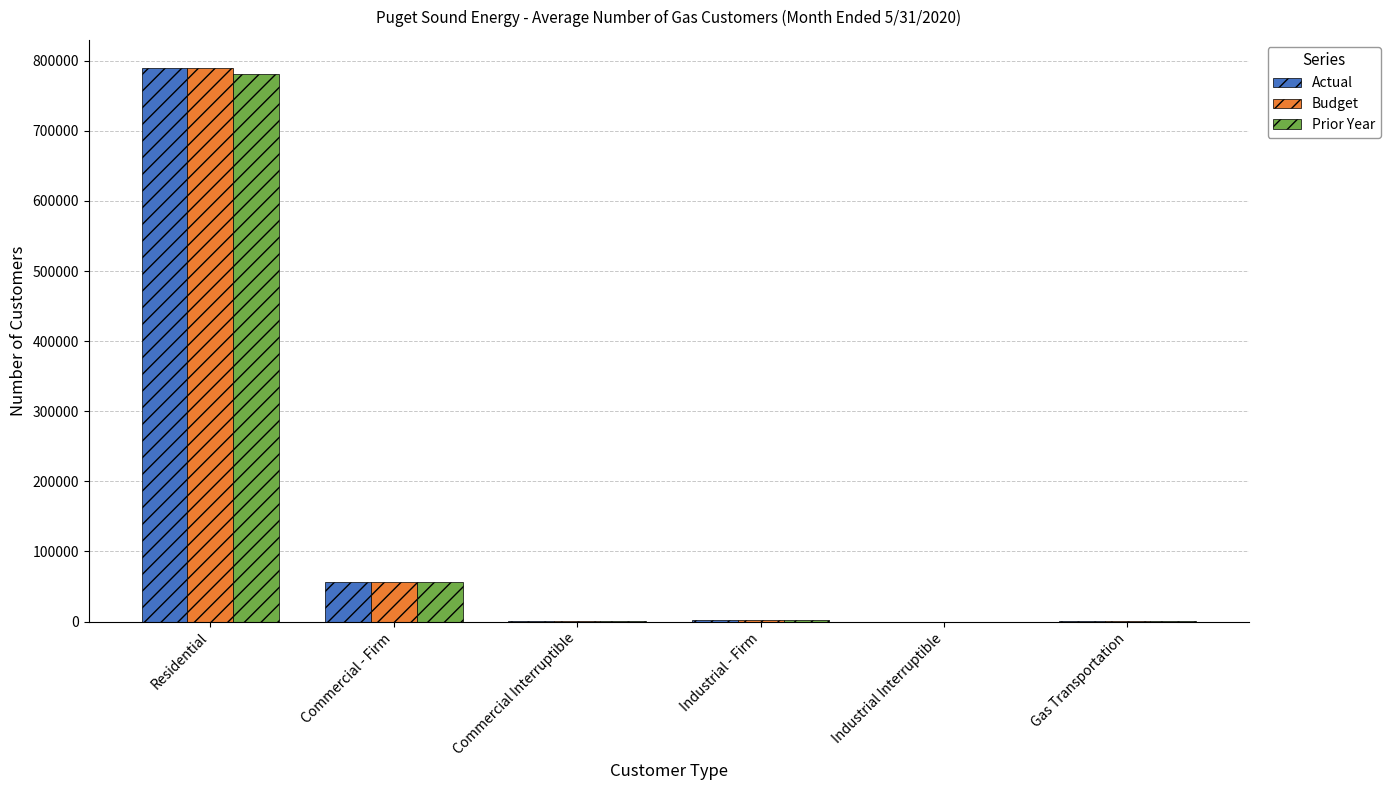

How many groups of bars are there?

6